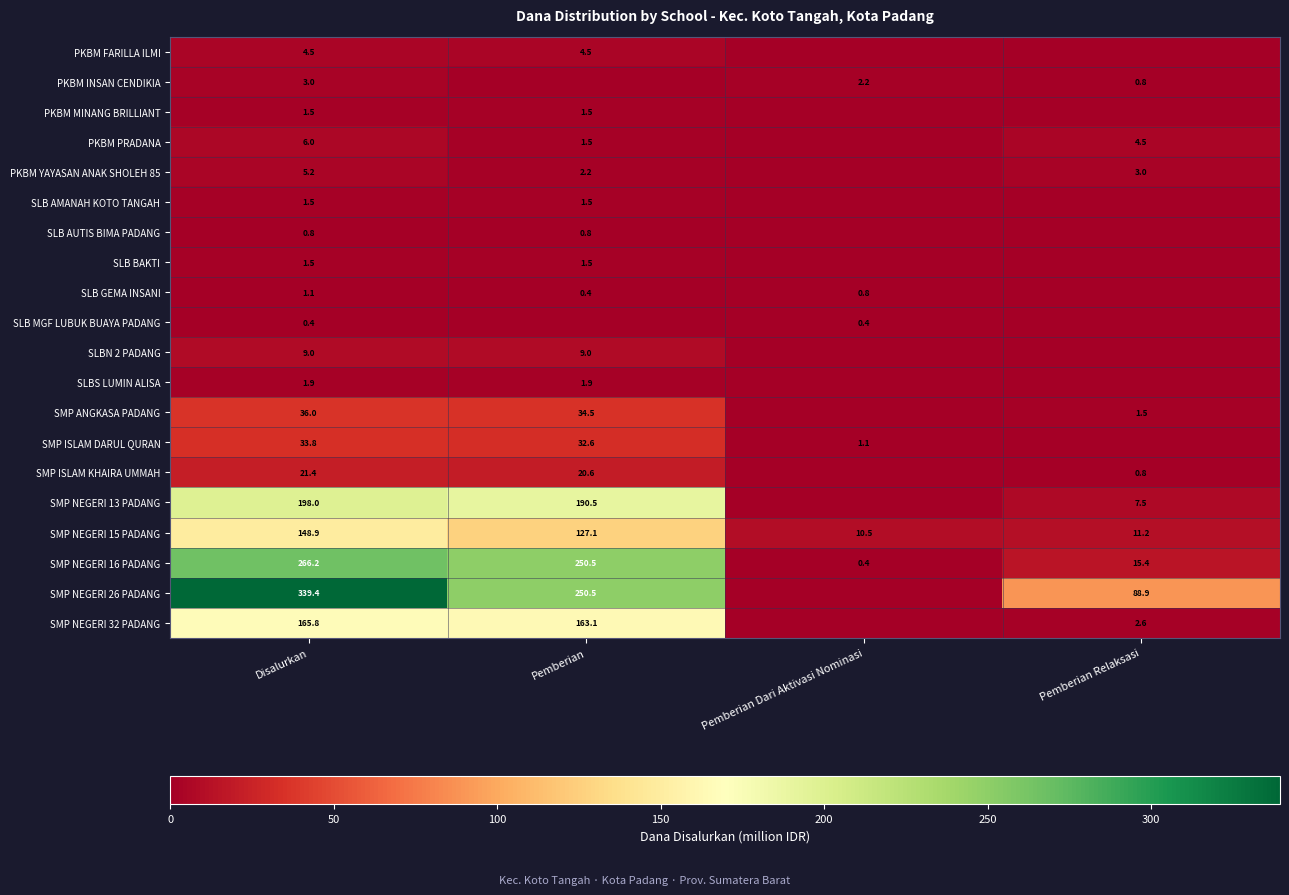

True or false: SMP NEGERI 16 PADANG has a value of 266.2 at Disalurkan.

True